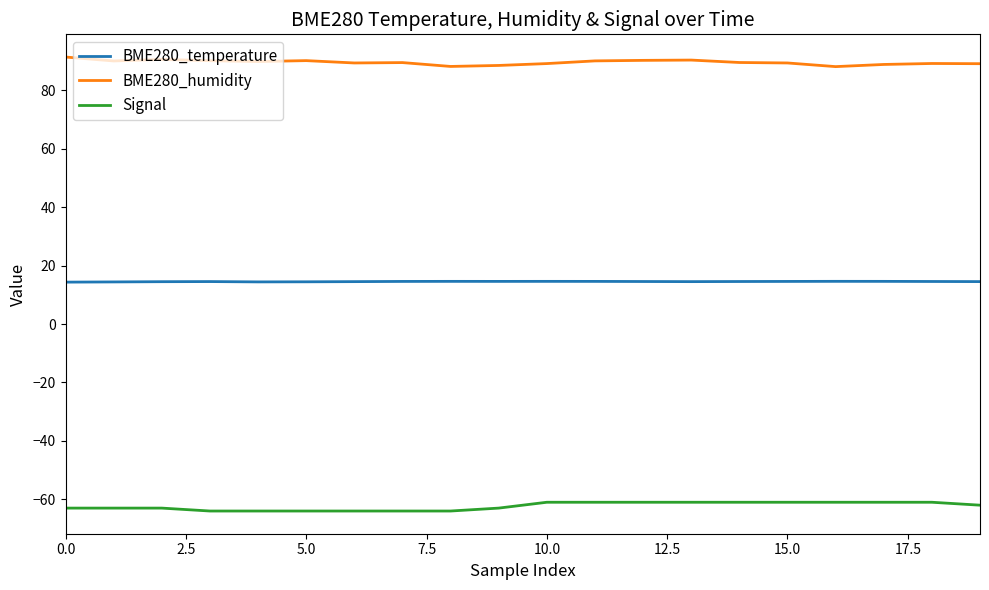

What is the difference between the maximum and minimum values in the Signal series?

3.0